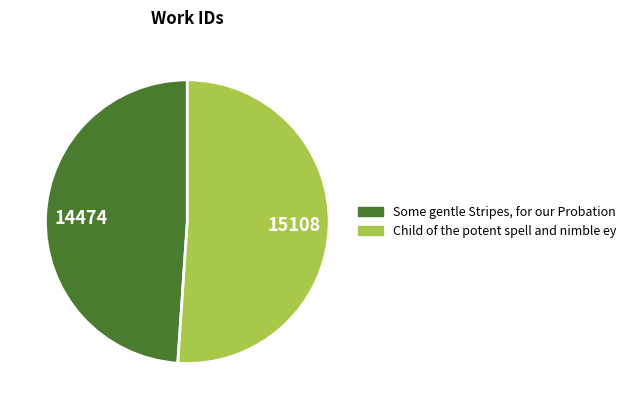

Does Some gentle Stripes, for our Probation represent more than half of the total?

No